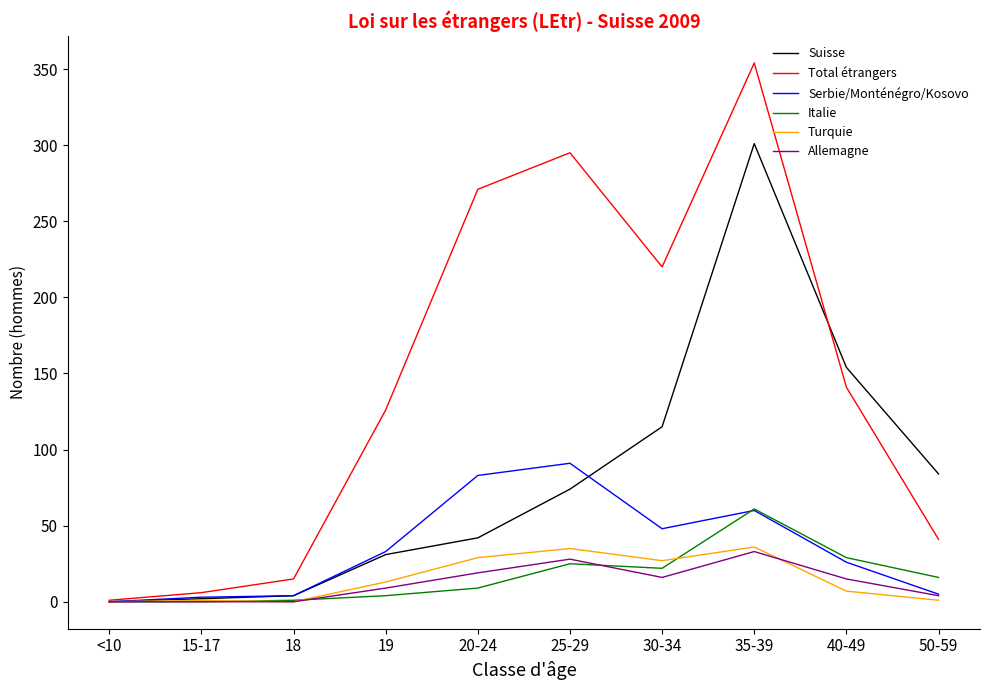

Which series changed the most between 18 and 25-29?

Total étrangers